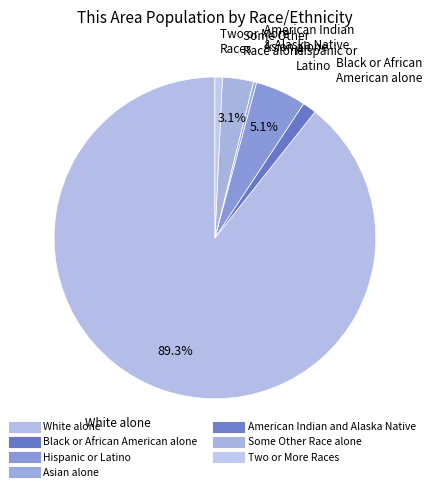

To the nearest percent, what percentage of the pie is Some Other Race alone?

3%